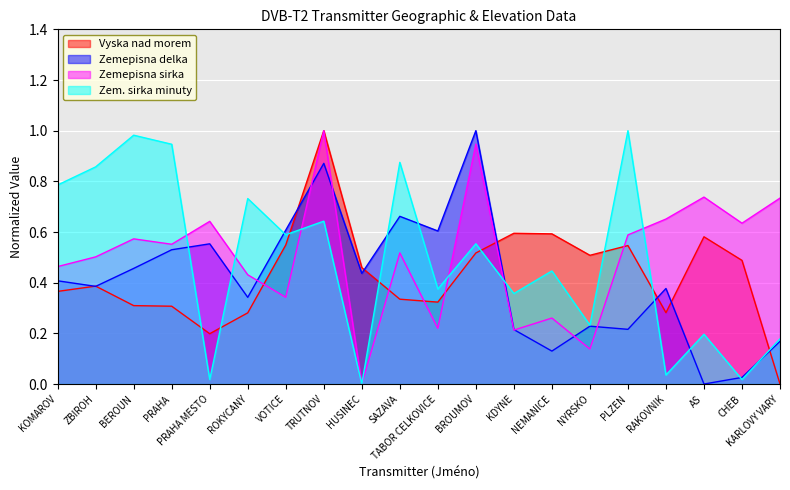

The Vyska nad morem series shows 0.4 at ZBIROH. True or false?

True